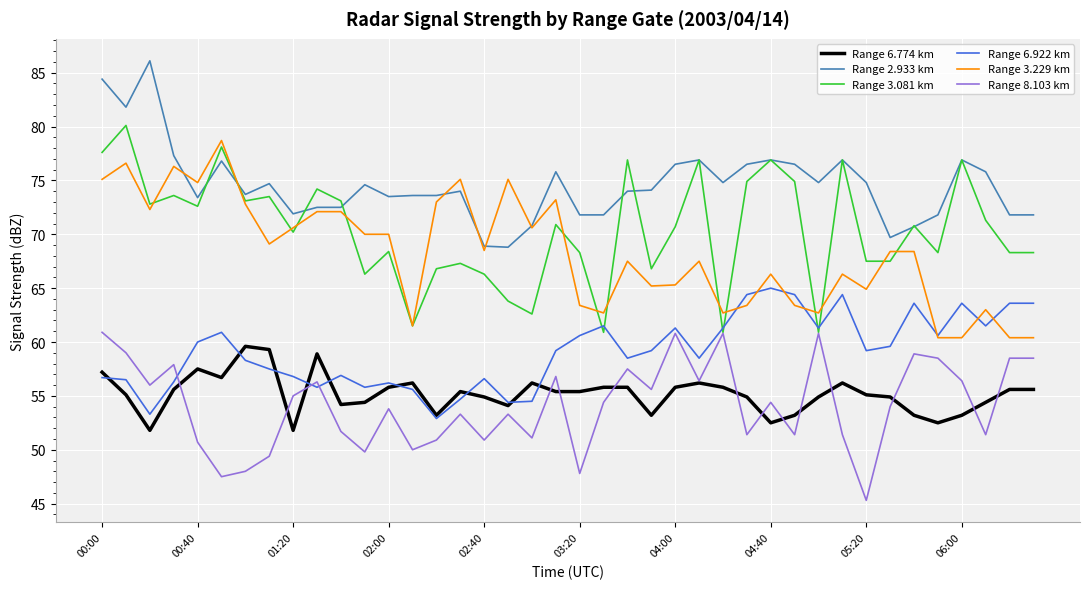

True or false: Range 3.229 km and Range 6.774 km cross at least once.

False